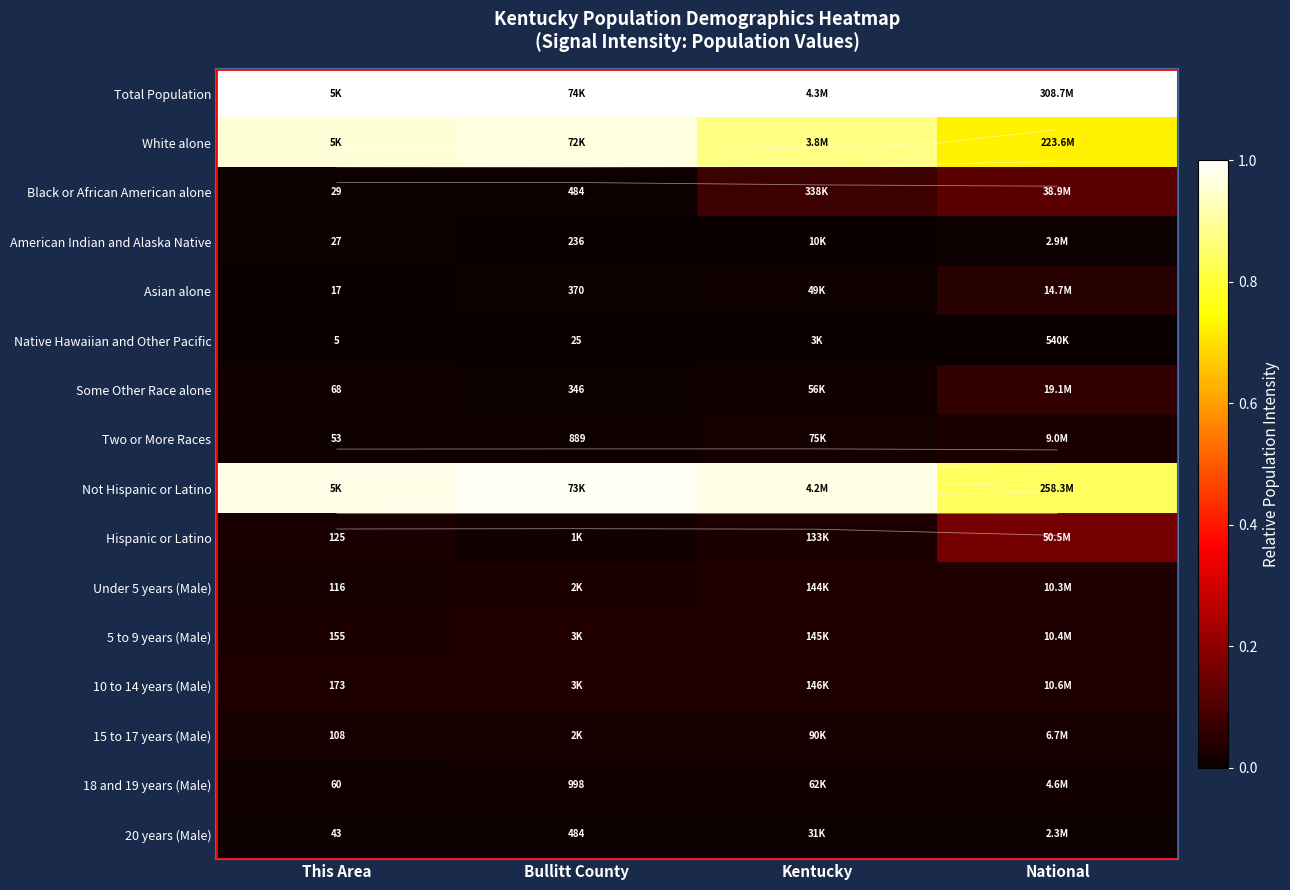

Is it true that Total Population equals 0.6 at Kentucky?

False